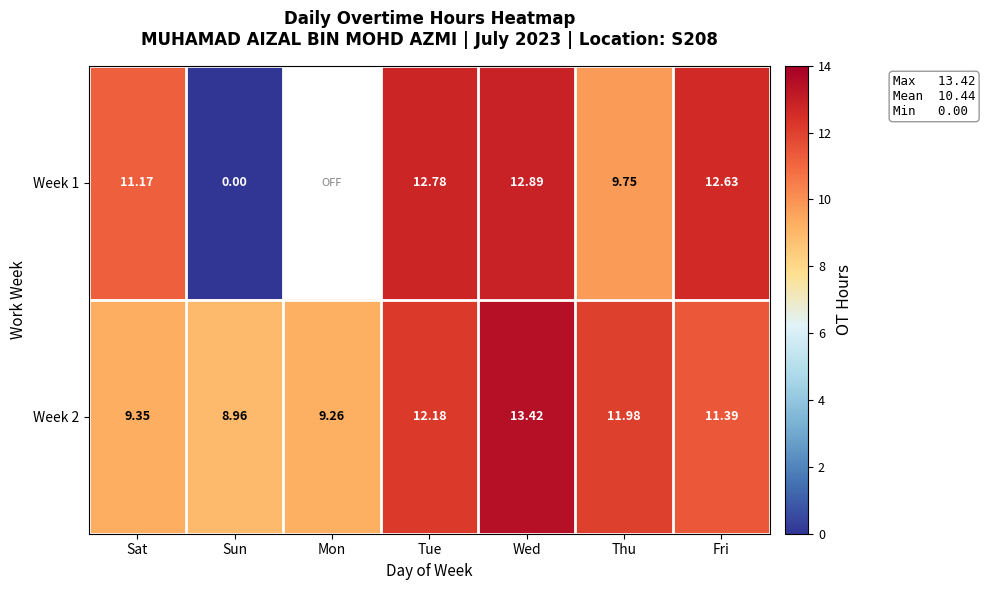

At which label is Week 2 closest to 11?

Fri